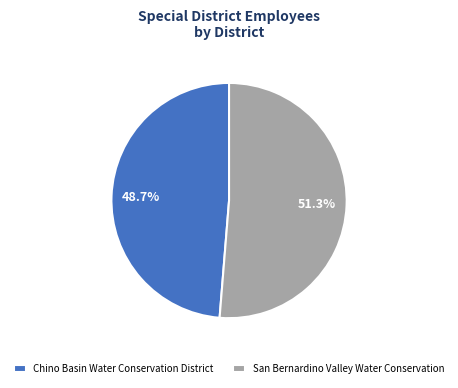

How many slices are in this pie chart?

2